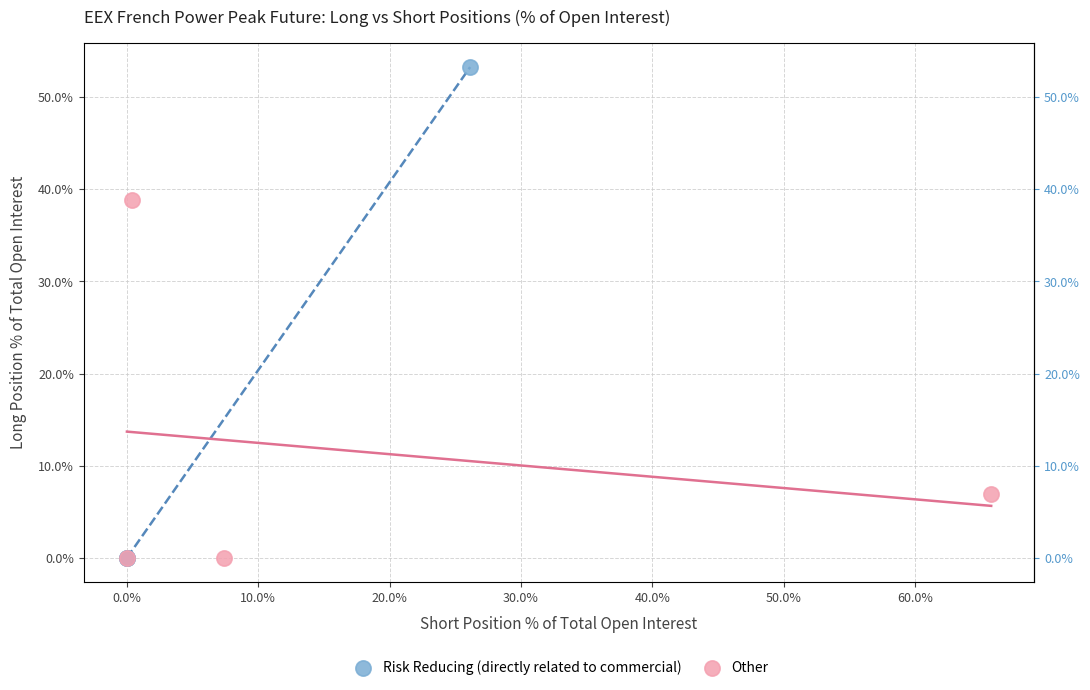

Which series contains the highest Y value?

Risk Reducing (directly related to commercial)